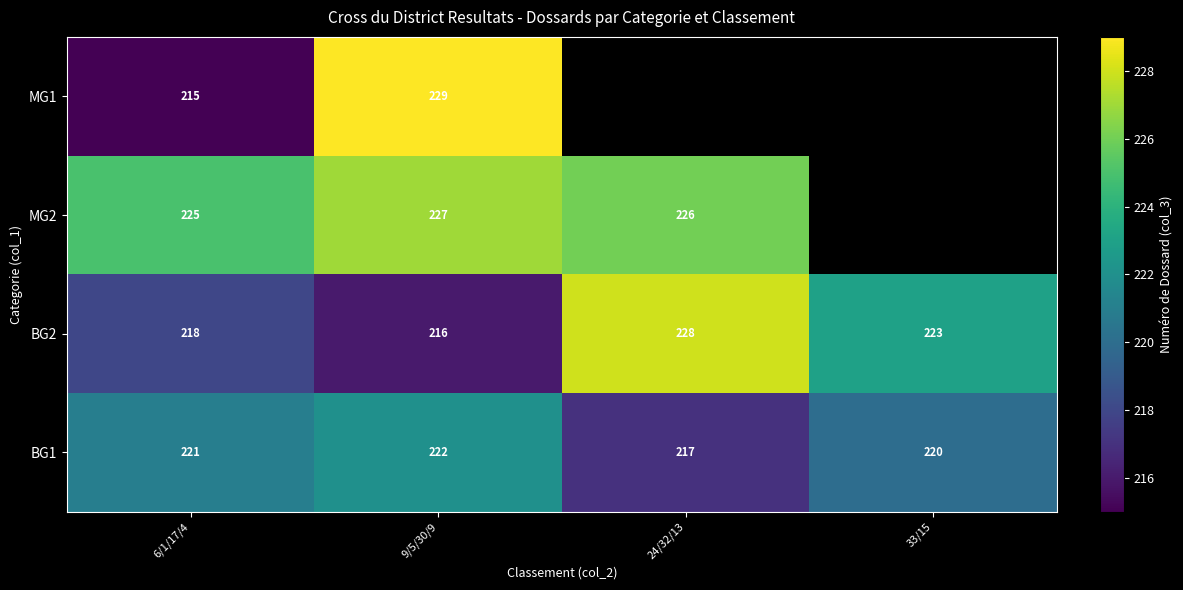

Rank the categories by BG2 value from lowest to highest.

9/5/30/9, 6/1/17/4, 33/15, 24/32/13